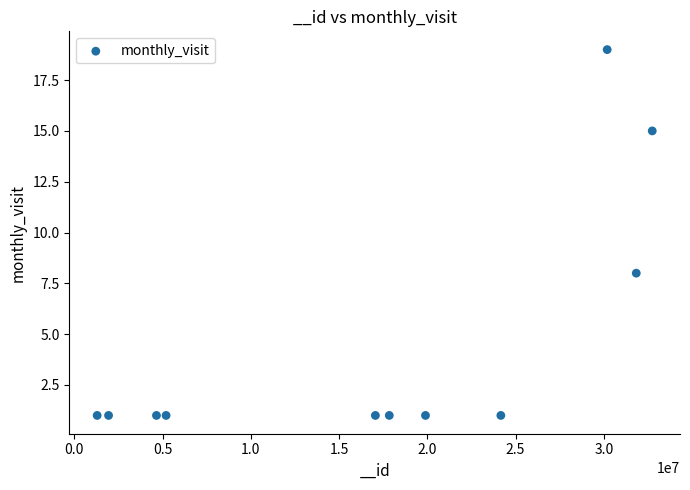

What is the average X value?

16984819